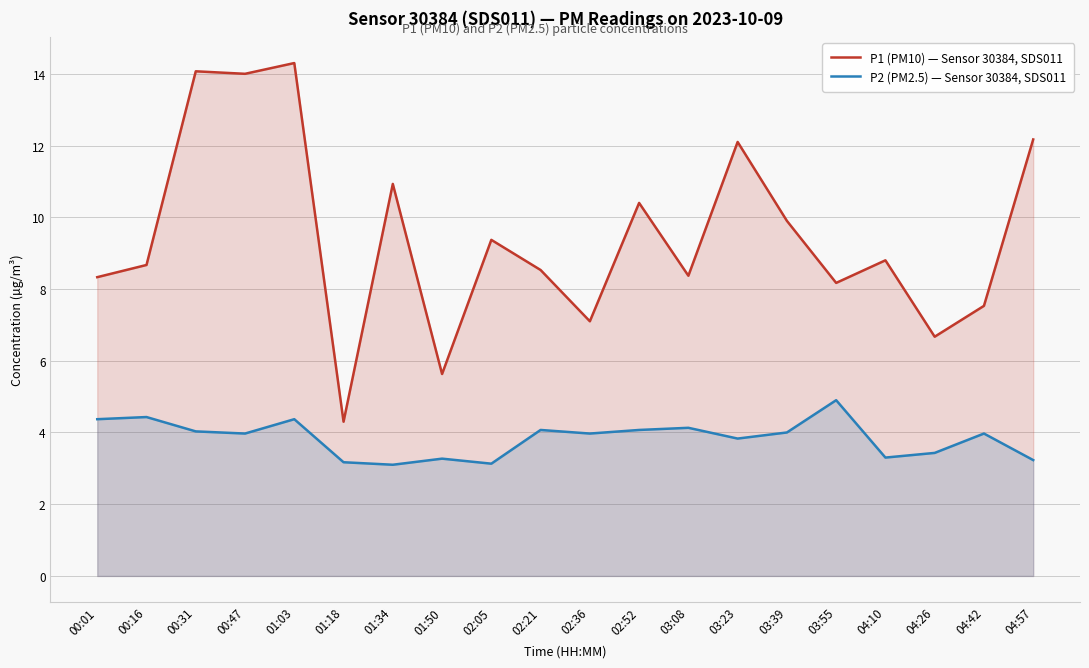

What is the sum of the P2 (PM2.5) — Sensor 30384, SDS011 values at 01:18 and 04:42?

7.1